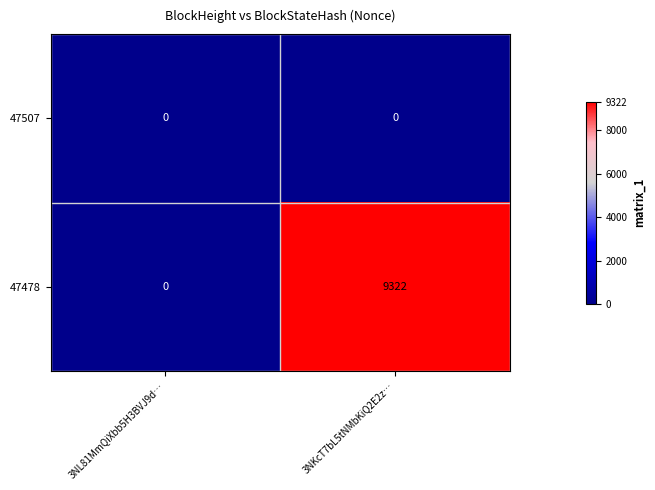

Between 3NL81MmQiXbb5H3BVJ9d… and 3NKcT7bL5tNMbKiQ2E2z…, which series saw the biggest shift?

47478